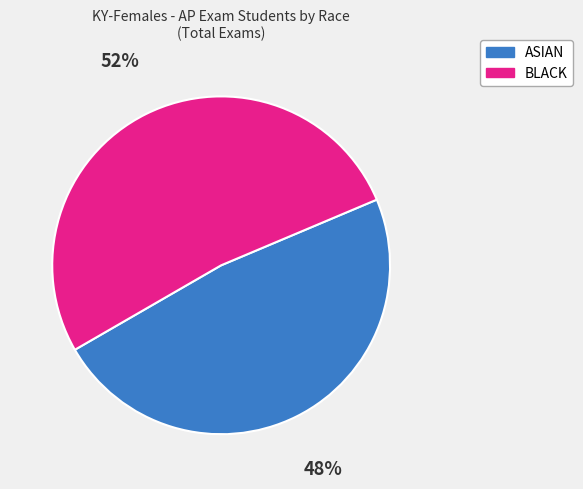

What percentage is the ASIAN slice, to the nearest percent?

48%